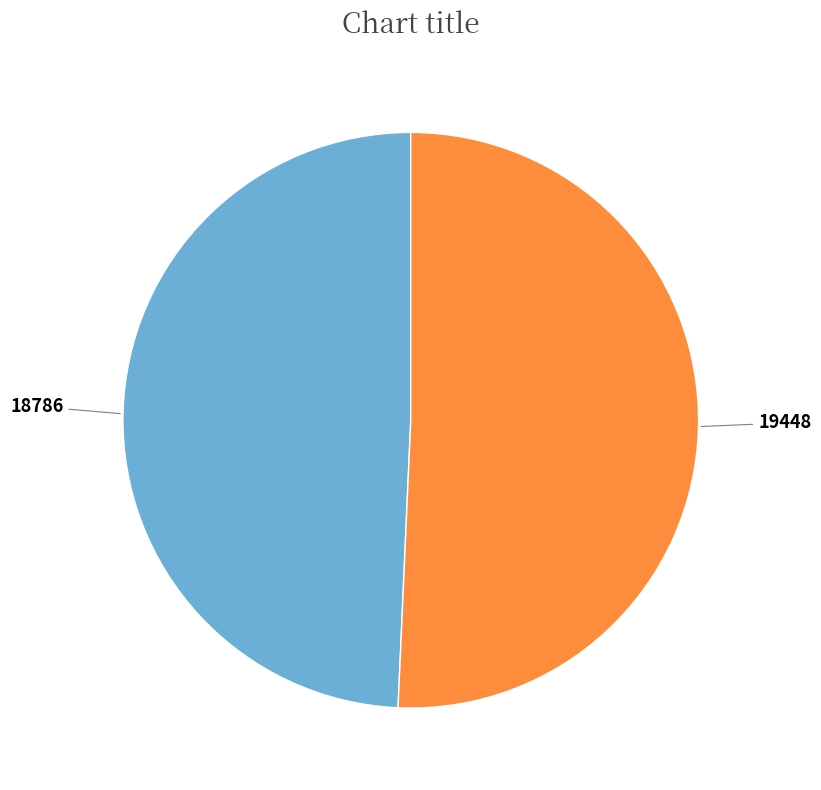

Is there a majority slice in this chart?

Yes